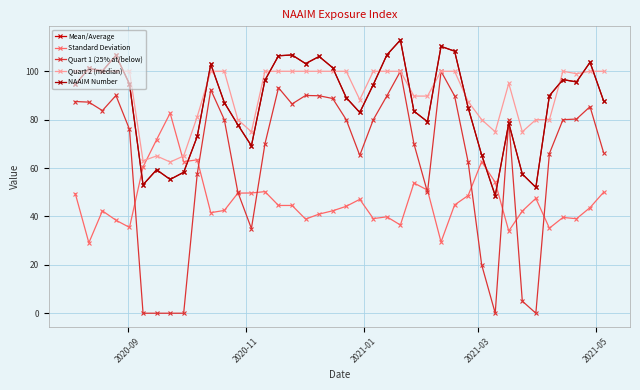

Which series has the largest total across all categories?

Quart 2 (median)